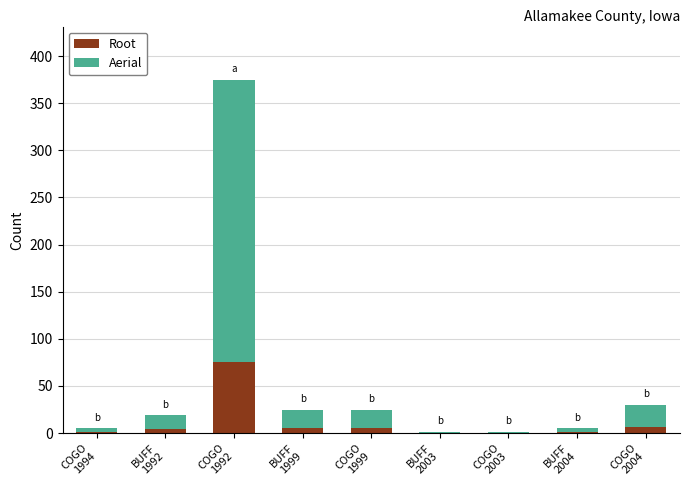

What is the highest value of the Root series?

75